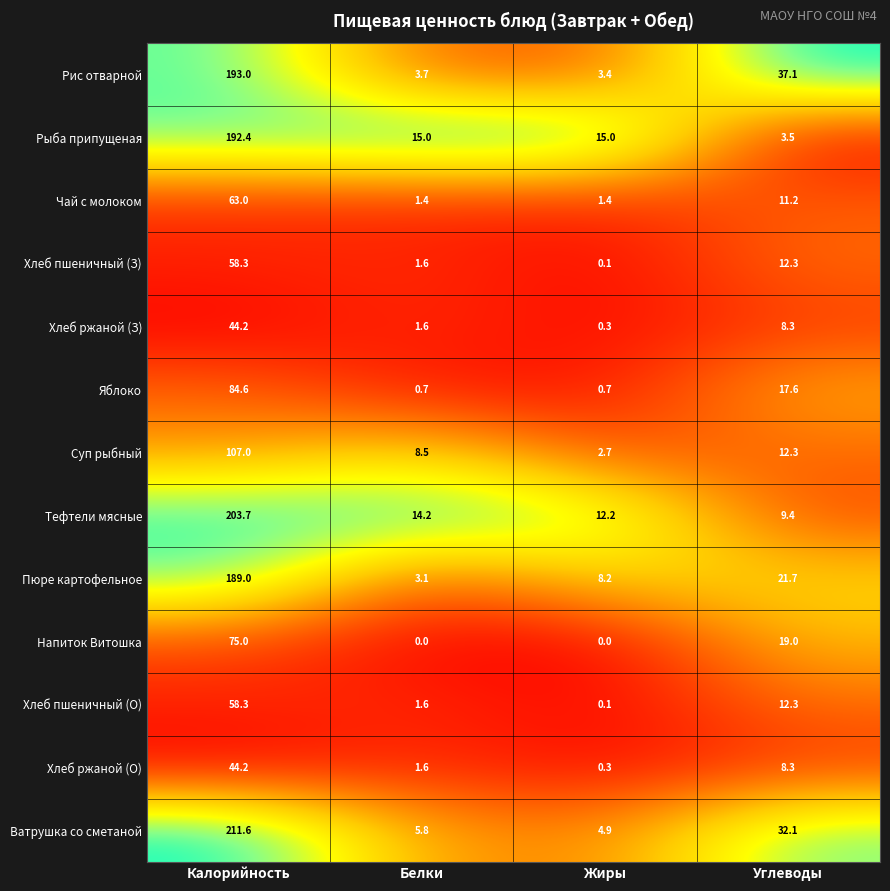

Which category has the highest value across all series?

Калорийность